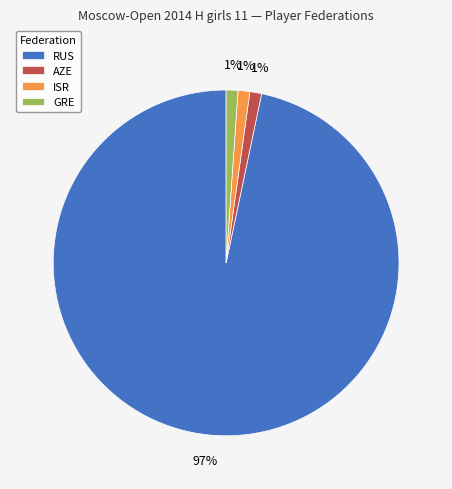

To the nearest percent, what is the difference between the ISR and RUS slice percentages?

96%